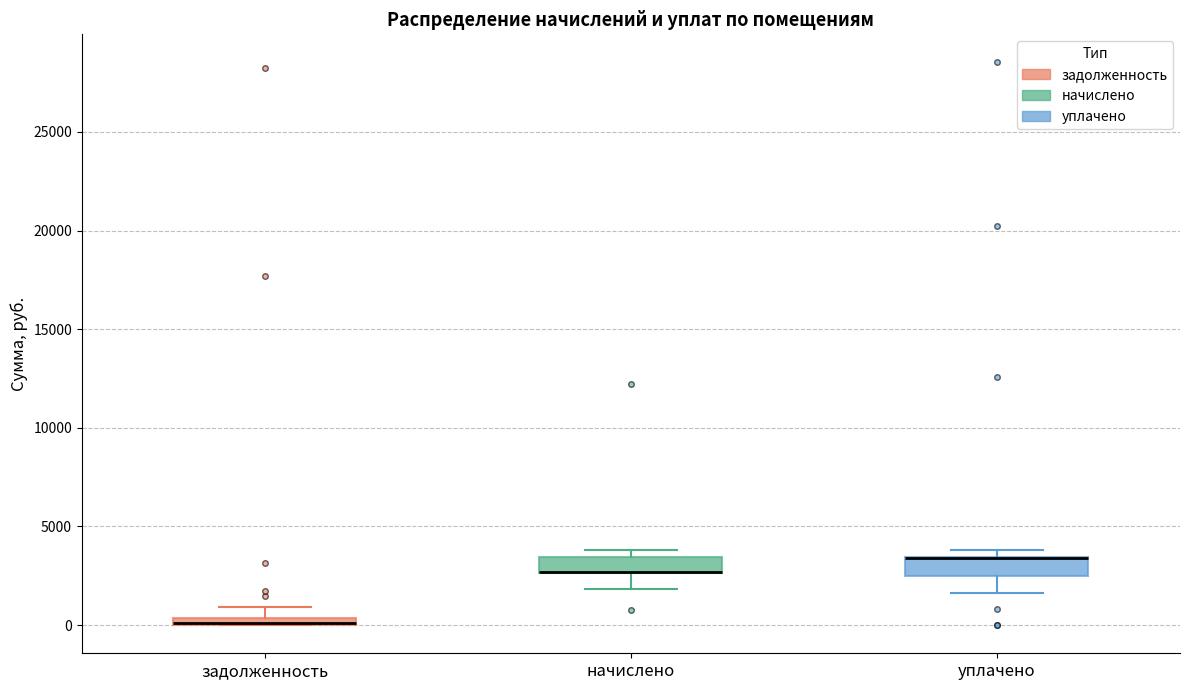

Where does the lower whisker of the box for уплачено end on the y-axis? The values are not printed on the chart, so give them approximately, as read against the axis.

1500